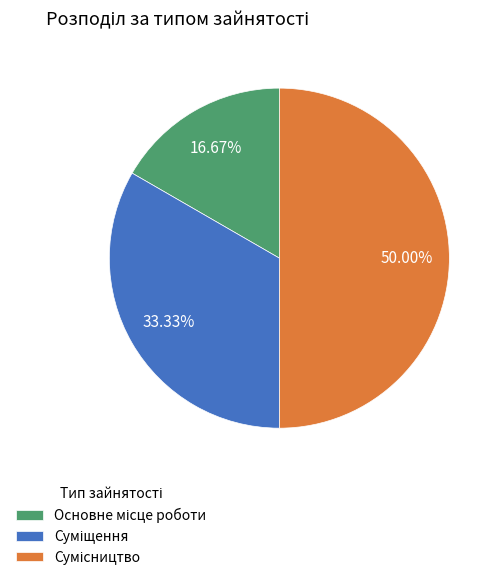

How many slices are in this pie chart?

3